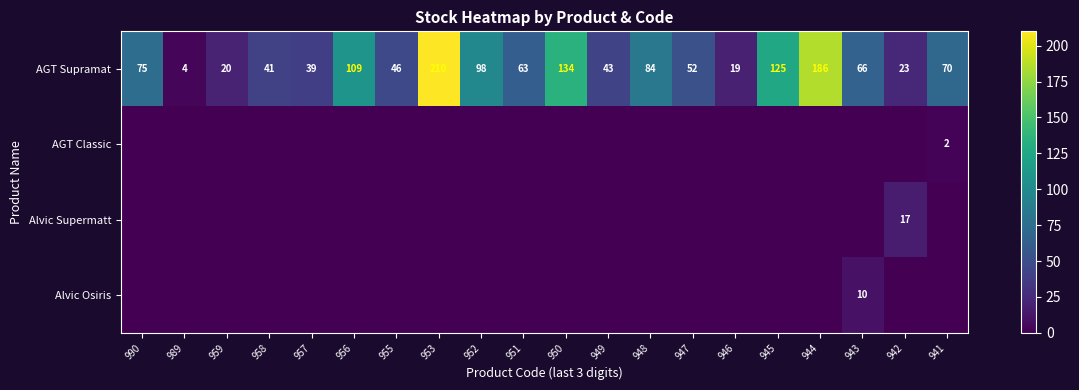

What is the total value across all series at 959?

20